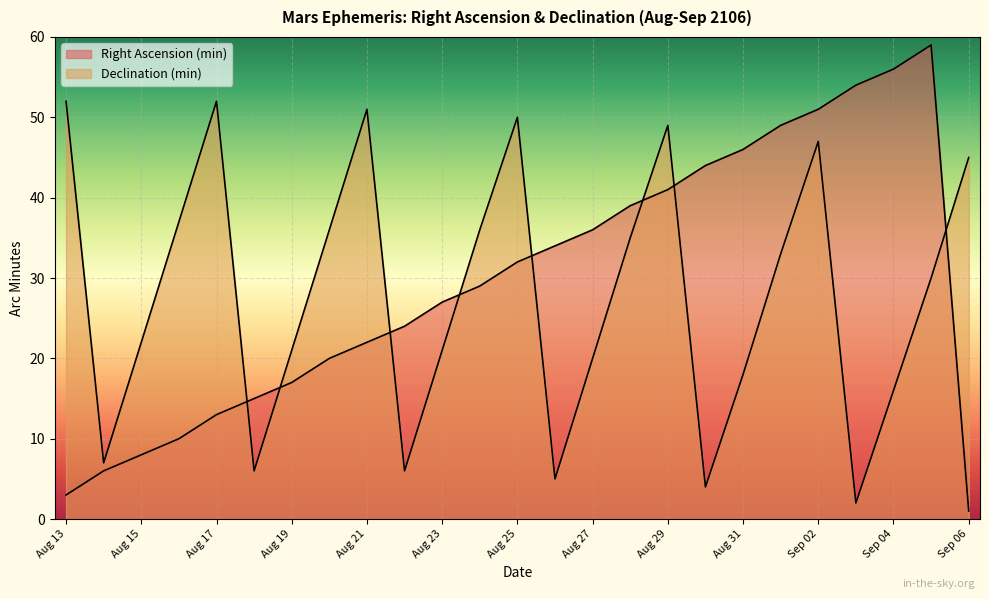

At how many categories does at least one series exceed 33?

19